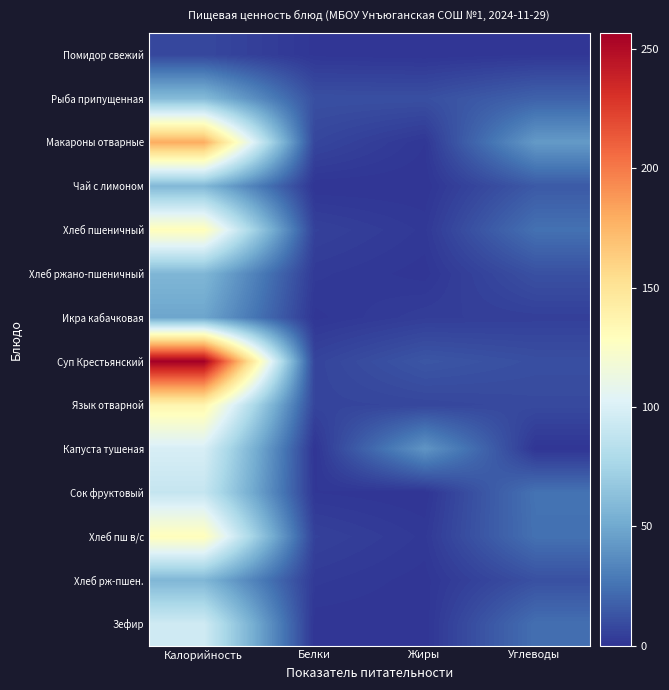

How many distinct data groups are displayed?

14